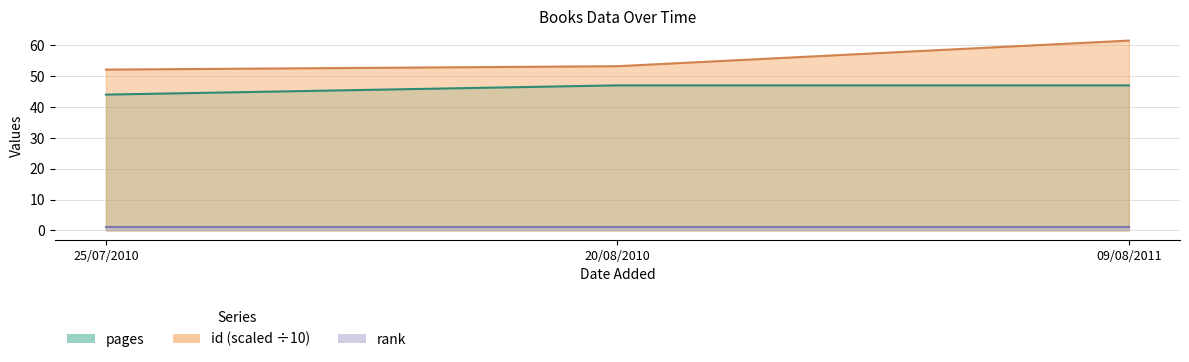

Rank the categories by pages value from highest to lowest.

20/08/2010, 09/08/2011, 25/07/2010